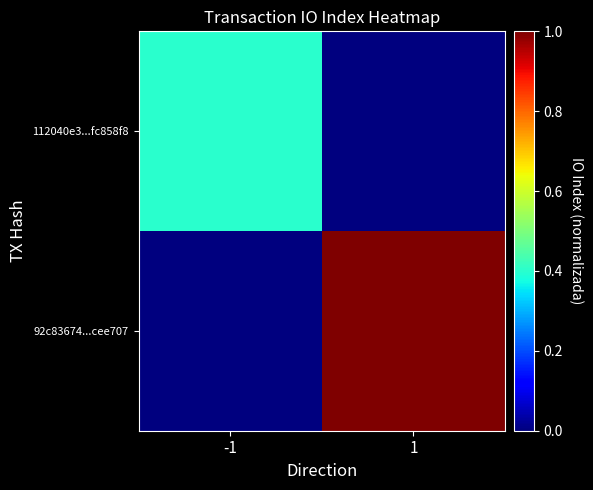

Which series has the largest range (max minus min)?

92c83674...cee707